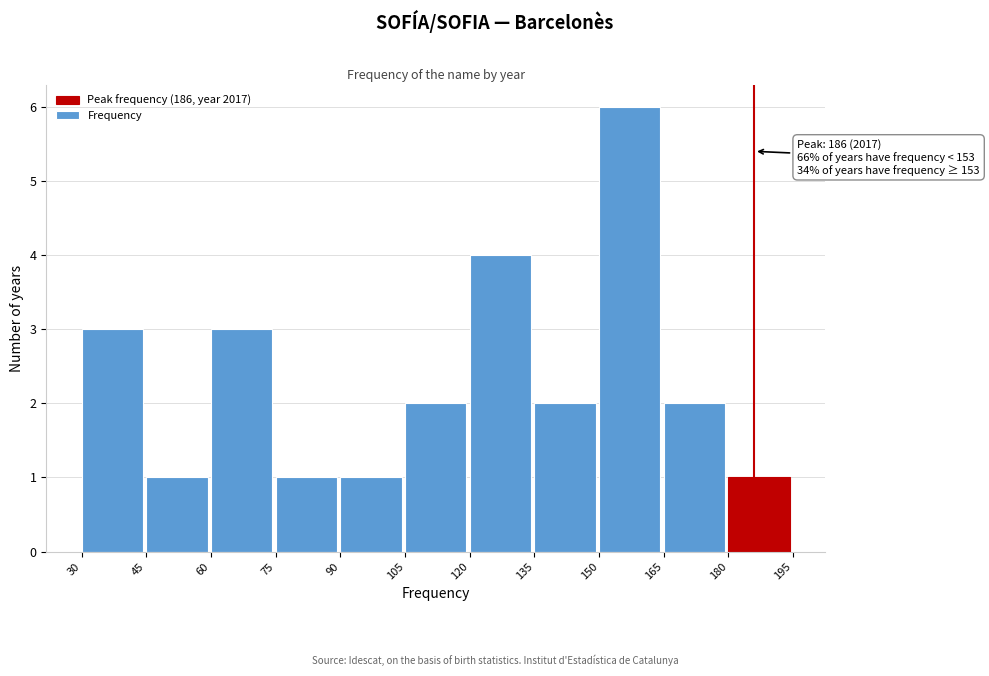

Which range on the x-axis has the tallest bar?

150 to 165